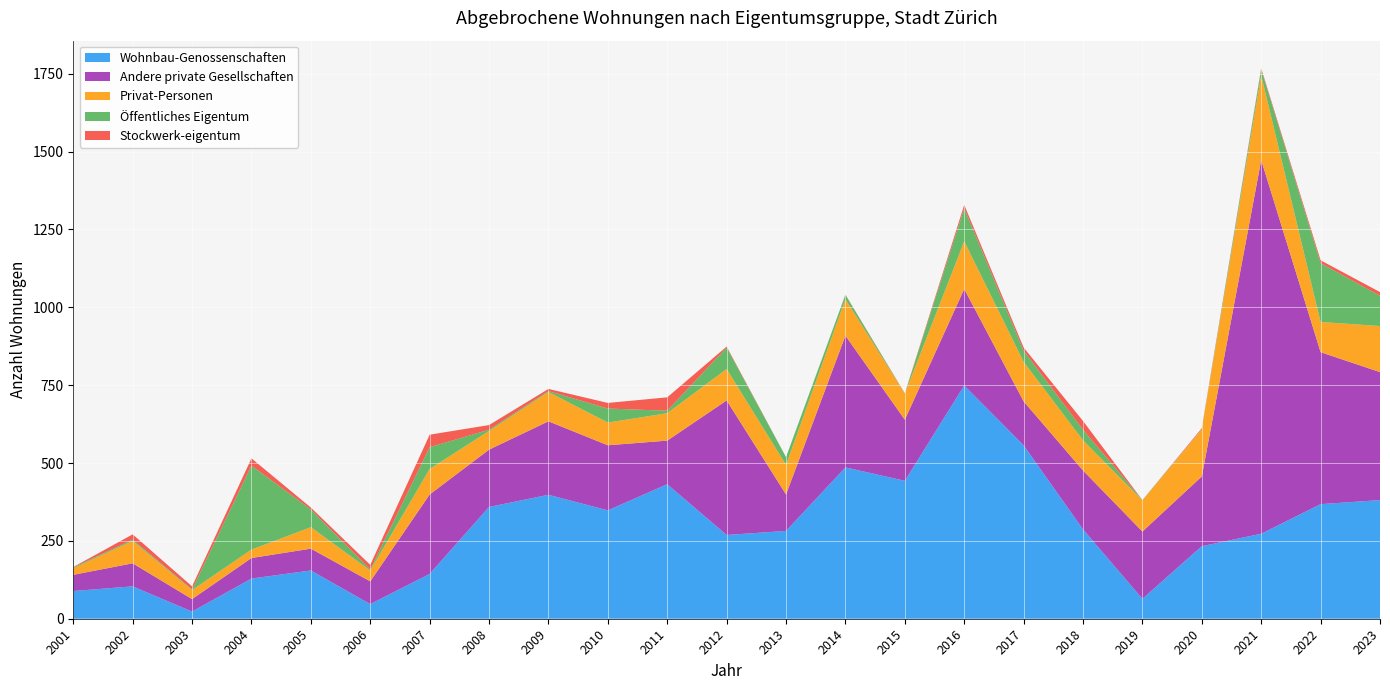

Reading left to right, extract all data points from this chart.

Wohnbau-Genossenschaften: 89	104	23	129	155	47	144	359	398	348	432	269	282	486	443	749	557	287	64	233	273	368	381
Andere private Gesellschaften: 52	74	40	66	70	73	255	184	236	209	140	432	117	423	196	310	141	189	216	224	1200	488	411
Privat-Personen: 21	72	29	27	69	35	82	60	94	73	88	101	95	117	84	153	127	97	100	151	272	97	148
Öffentliches Eigentum: 3	4	2	270	57	3	70	4	3	45	8	69	25	14	0	106	36	34	1	1	19	189	97
Stockwerk-eigentum: 1	17	10	23	6	15	40	15	7	18	43	3	0	1	1	11	10	28	0	3	4	9	12